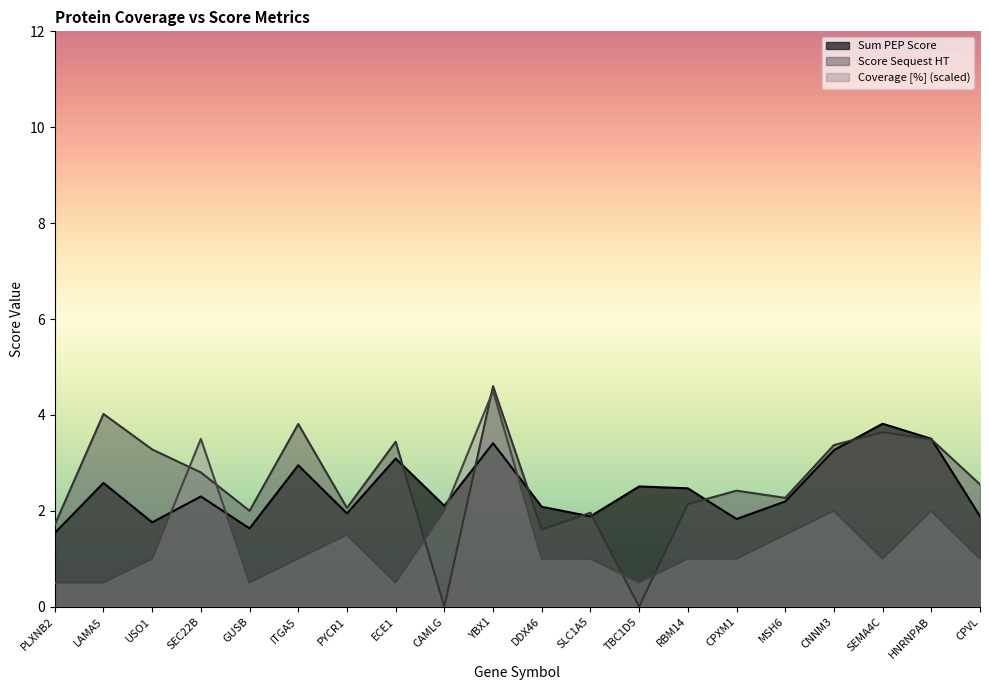

How many intersections are there between Score Sequest HT and Coverage [%]?

6